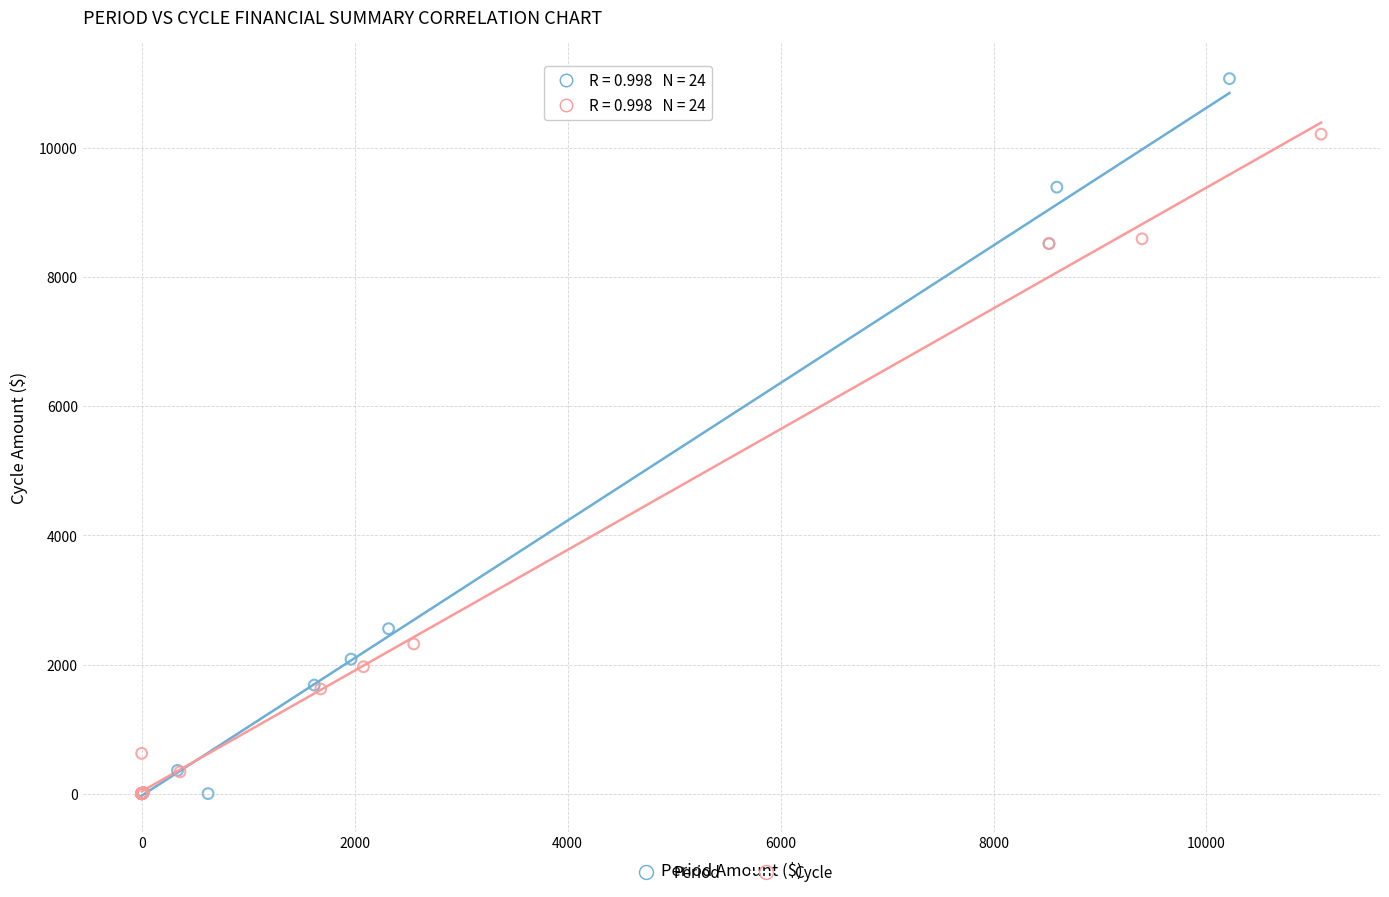

Which series reaches the maximum Y coordinate?

Period